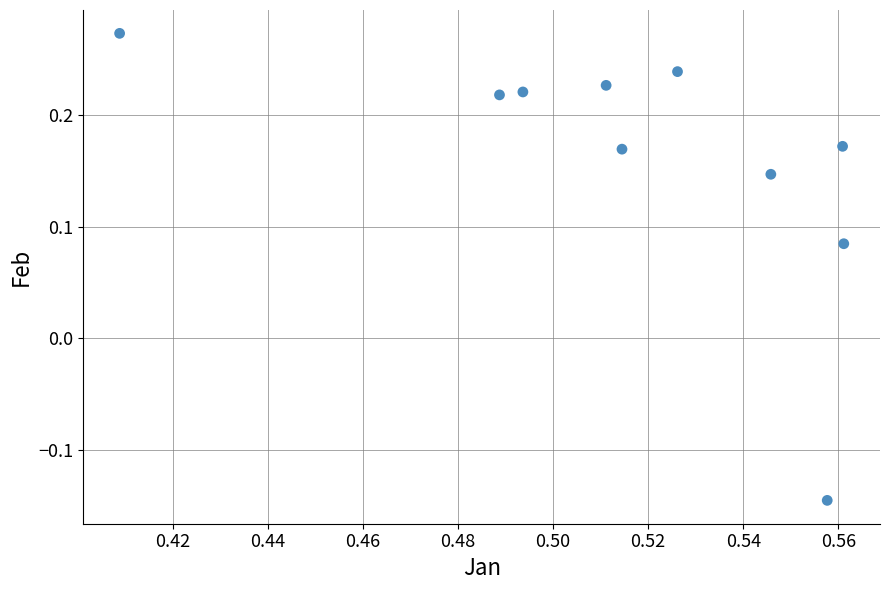

What is the range of Y values (max minus min)?

0.4